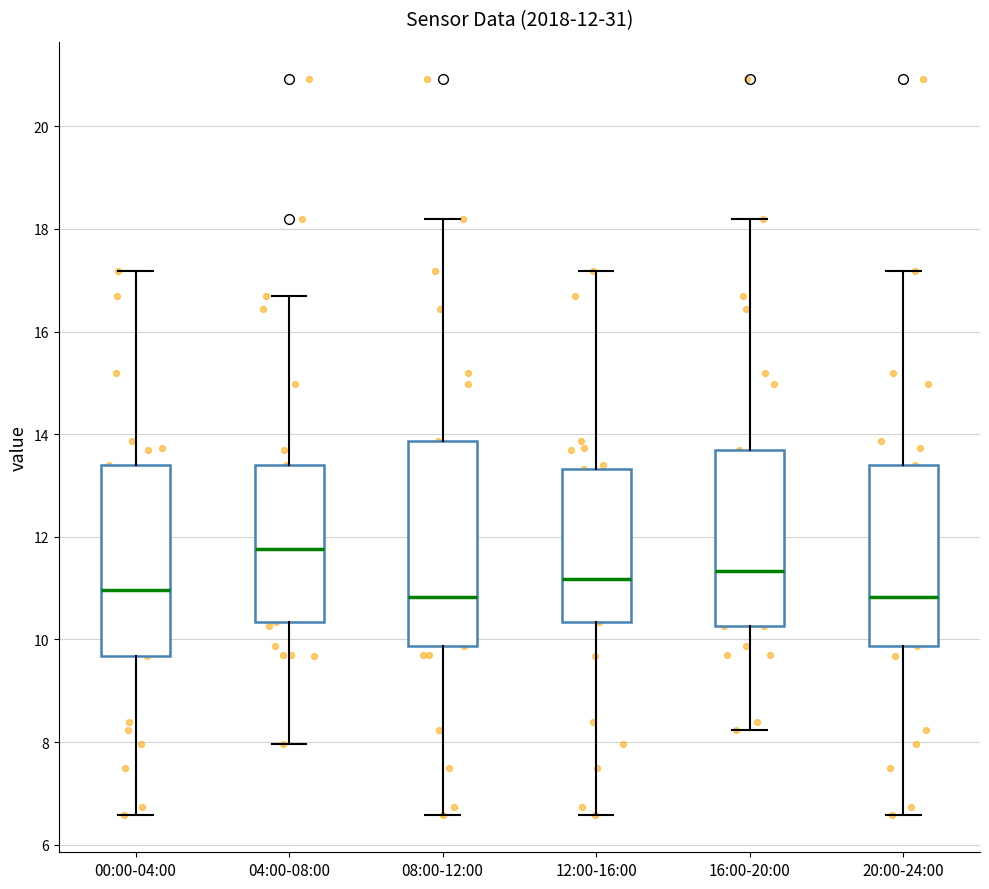

Comparing the boxes themselves (not the whiskers), which one is the tallest?

08:00-12:00